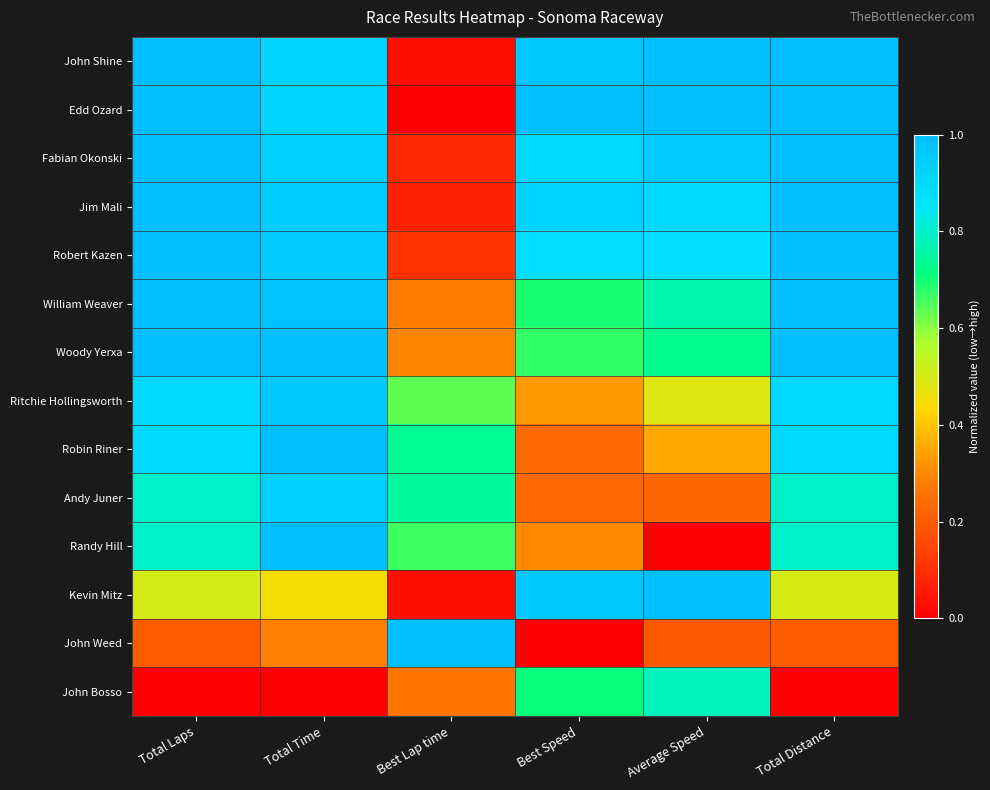

Reading right to left, extract all data points from this chart.

John Shine: Total Distance=1.0	Average Speed=1.0	Best Speed=1.0	Best Lap time=0.0	Total Time=0.9	Total Laps=1.0
Edd Ozard: Total Distance=1.0	Average Speed=1.0	Best Speed=1.0	Best Lap time=0.0	Total Time=0.9	Total Laps=1.0
Fabian Okonski: Total Distance=1.0	Average Speed=0.9	Best Speed=0.9	Best Lap time=0.1	Total Time=0.9	Total Laps=1.0
Jim Mali: Total Distance=1.0	Average Speed=0.9	Best Speed=0.9	Best Lap time=0.1	Total Time=0.9	Total Laps=1.0
Robert Kazen: Total Distance=1.0	Average Speed=0.9	Best Speed=0.9	Best Lap time=0.1	Total Time=0.9	Total Laps=1.0
William Weaver: Total Distance=1.0	Average Speed=0.8	Best Speed=0.7	Best Lap time=0.3	Total Time=1.0	Total Laps=1.0
Woody Yerxa: Total Distance=1.0	Average Speed=0.7	Best Speed=0.7	Best Lap time=0.3	Total Time=1.0	Total Laps=1.0
Ritchie Hollingsworth: Total Distance=0.9	Average Speed=0.5	Best Speed=0.3	Best Lap time=0.6	Total Time=1.0	Total Laps=0.9
Robin Riner: Total Distance=0.9	Average Speed=0.4	Best Speed=0.2	Best Lap time=0.7	Total Time=1.0	Total Laps=0.9
Andy Juner: Total Distance=0.8	Average Speed=0.2	Best Speed=0.2	Best Lap time=0.7	Total Time=0.9	Total Laps=0.8
Randy Hill: Total Distance=0.8	Average Speed=0.0	Best Speed=0.3	Best Lap time=0.7	Total Time=1.0	Total Laps=0.8
Kevin Mitz: Total Distance=0.5	Average Speed=1.0	Best Speed=1.0	Best Lap time=0.0	Total Time=0.4	Total Laps=0.5
John Weed: Total Distance=0.2	Average Speed=0.2	Best Speed=0.0	Best Lap time=1.0	Total Time=0.3	Total Laps=0.2
John Bosso: Total Distance=0.0	Average Speed=0.8	Best Speed=0.7	Best Lap time=0.3	Total Time=0.0	Total Laps=0.0